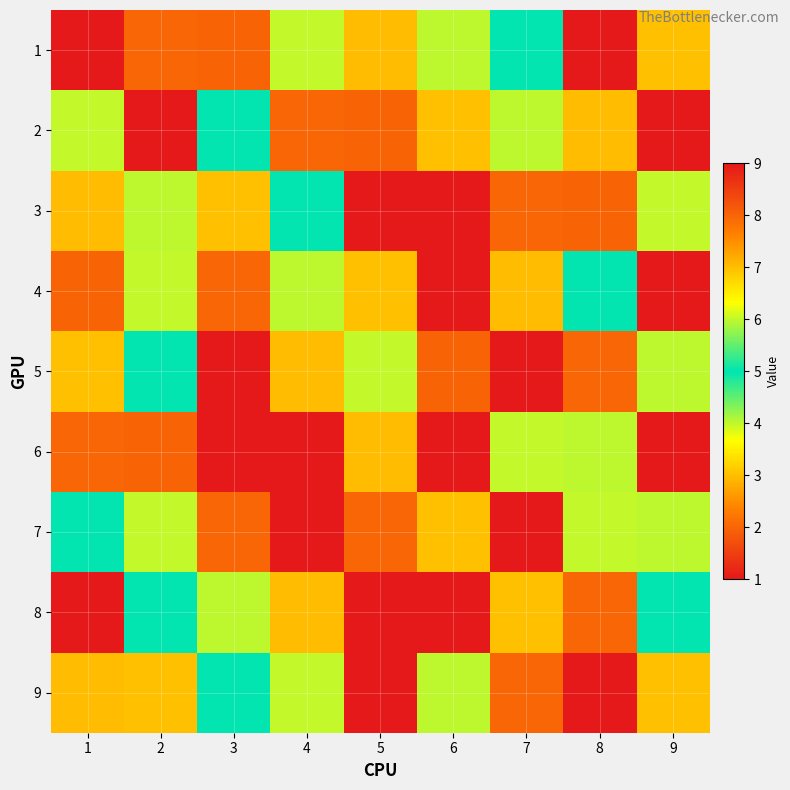

Reading left to right, list all the values displayed in this chart.

1: 1=9	2=2	3=8	4=6	5=7	6=4	7=5	8=1	9=3
2: 1=6	2=1	3=5	4=2	5=8	6=3	7=4	8=7	9=9
3: 1=7	2=4	3=3	4=5	5=9	6=1	7=2	8=8	9=6
4: 1=8	2=6	3=2	4=4	5=3	6=9	7=7	8=5	9=1
5: 1=3	2=5	3=1	4=7	5=6	6=8	7=9	8=2	9=4
6: 1=2	2=8	3=1	4=9	5=7	6=1	7=6	8=4	9=9
7: 1=5	2=6	3=2	4=1	5=2	6=3	7=9	8=6	9=4
8: 1=9	2=5	3=4	4=7	5=1	6=9	7=3	8=2	9=5
9: 1=7	2=3	3=5	4=6	5=9	6=4	7=2	8=1	9=3